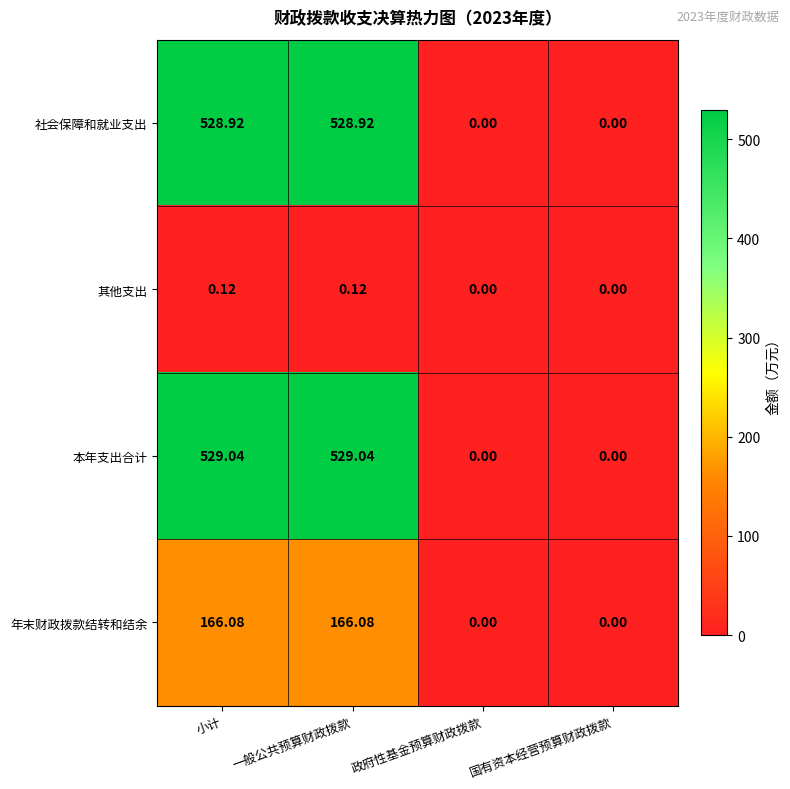

Rank the series by their maximum value, from highest to lowest.

本年支出合计, 社会保障和就业支出, 年末财政拨款结转和结余, 其他支出